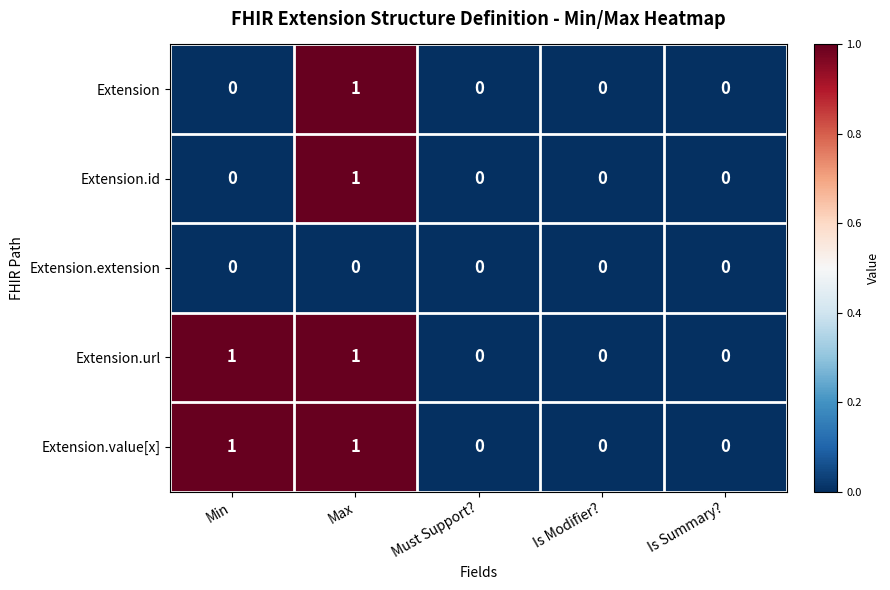

Count the Extension values in the range 0 to 1.

5